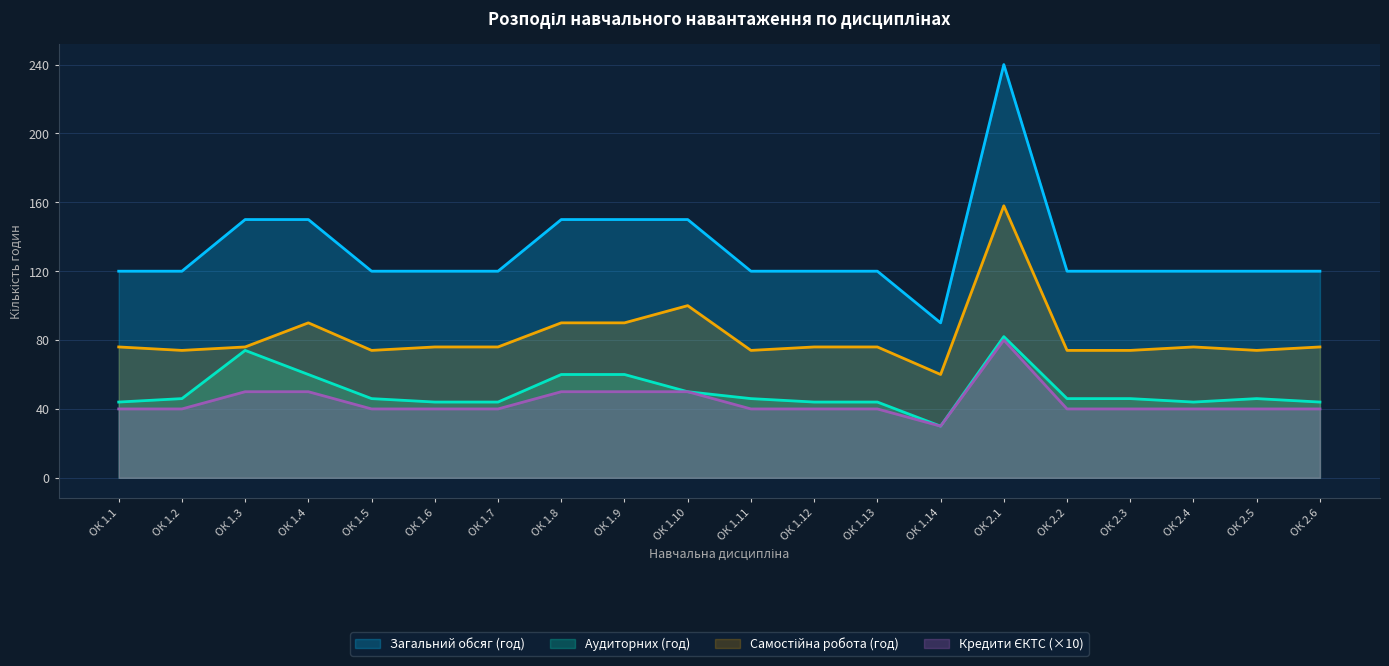

Which has a higher value, ОК 1.10 or ОК 1.9?

ОК 1.10